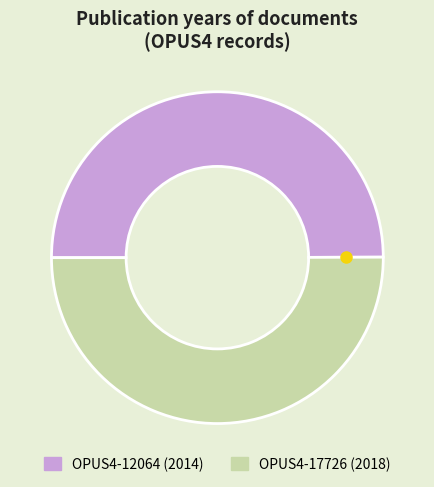

How many slices are in this pie chart?

2